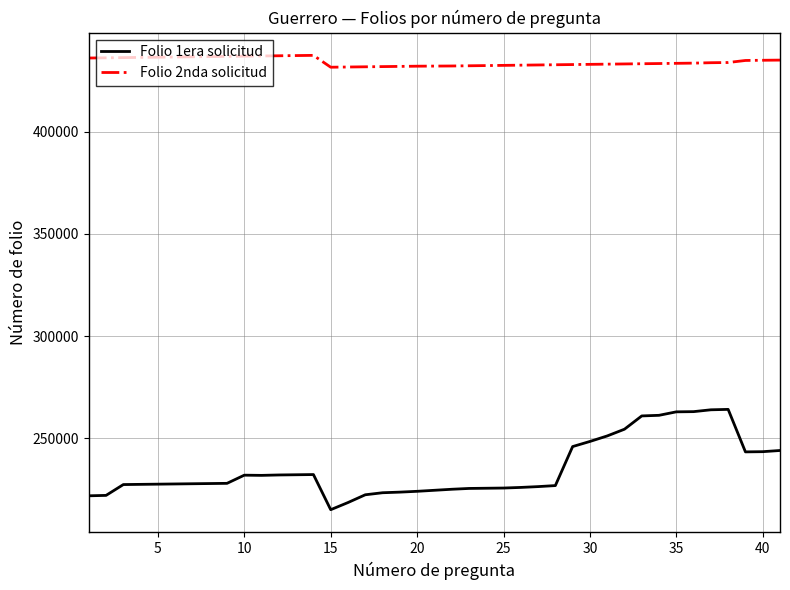

Which series has the largest range (max minus min)?

Folio 1era solicitud